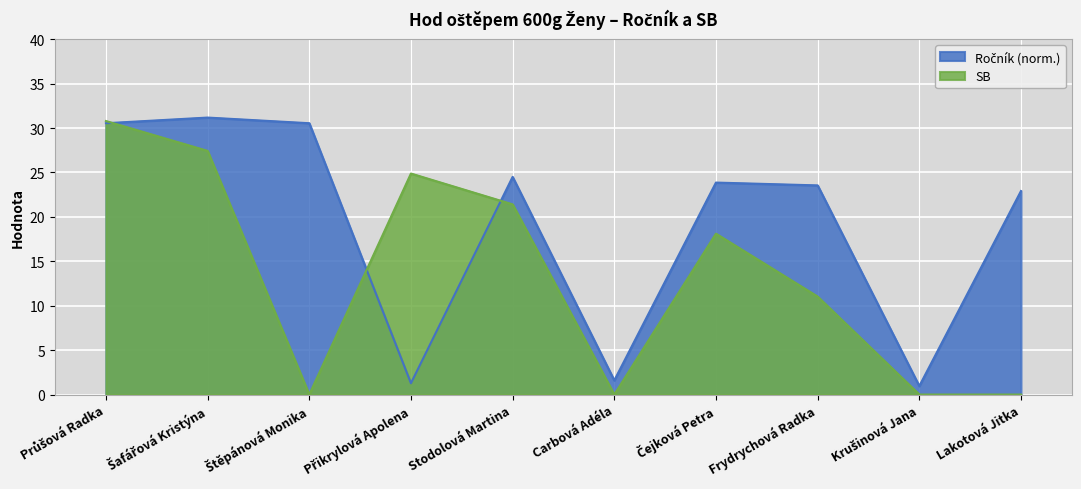

What is the average value of the SB series?

13.4